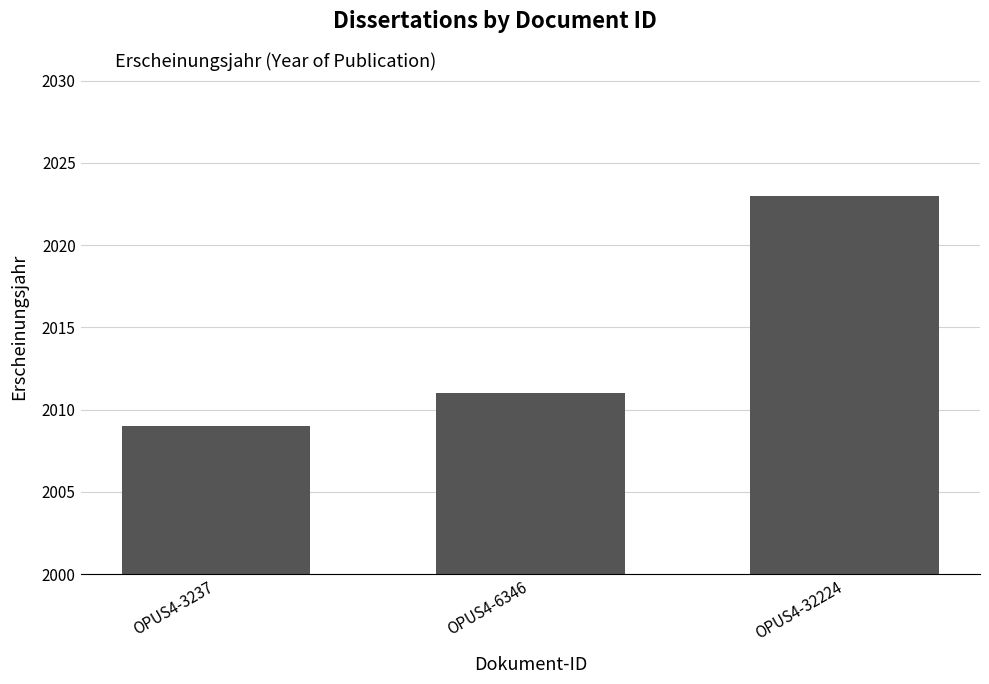

Is it true that the value at OPUS4-3237 is 2009?

True